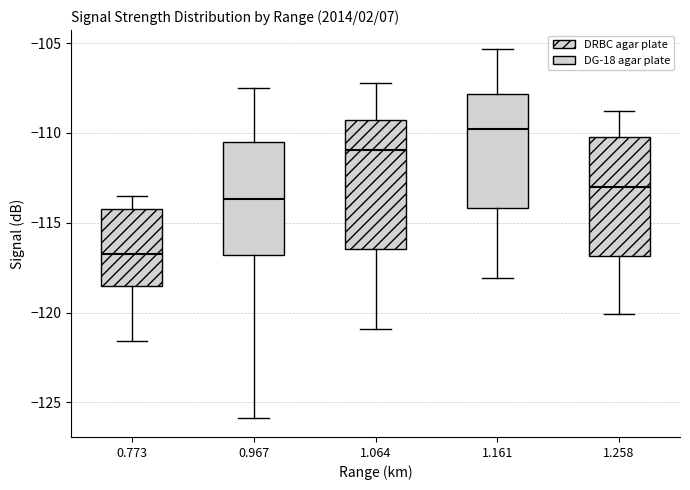

Comparing the boxes themselves (not the whiskers), which one is the tallest?

1.064